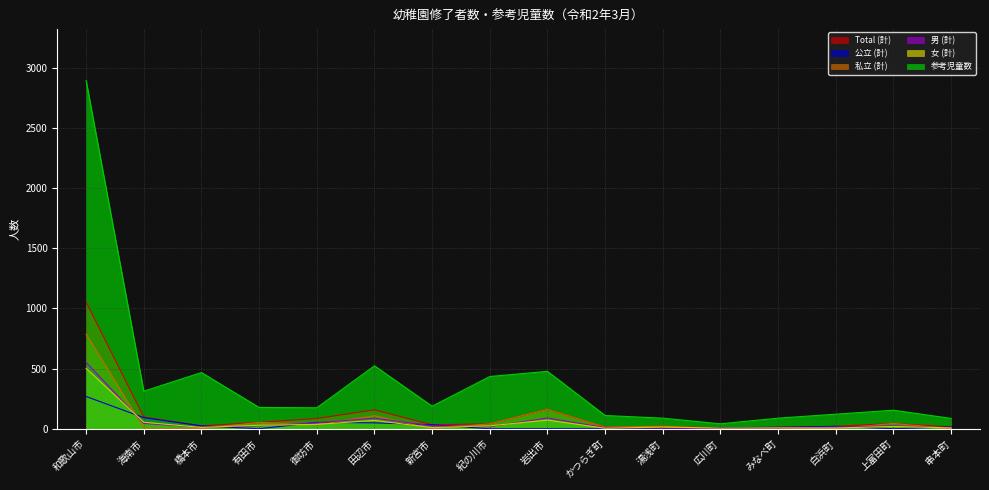

What is the spread (max minus min) of values at 串本町?

86